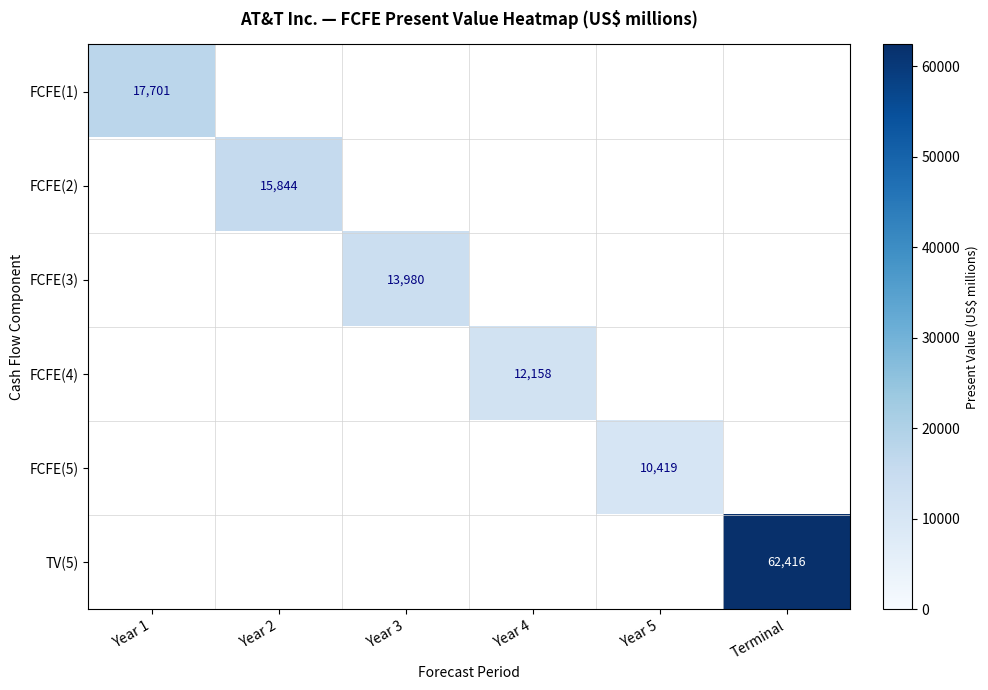

The value of FCFE(1) at Year 1 is 17701. True or false?

True